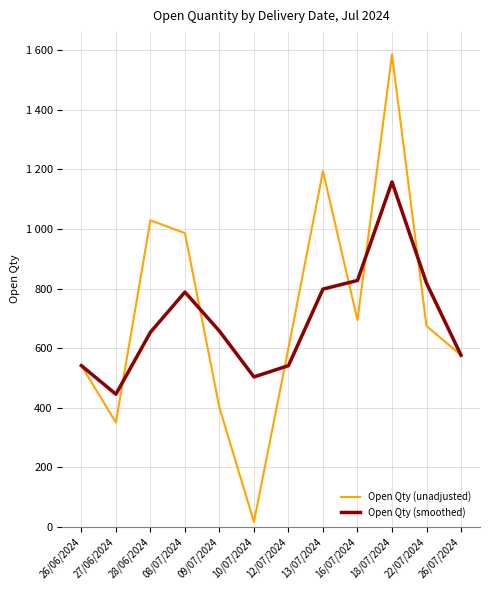

Between 26/07/2024 and 13/07/2024, which is larger?

13/07/2024